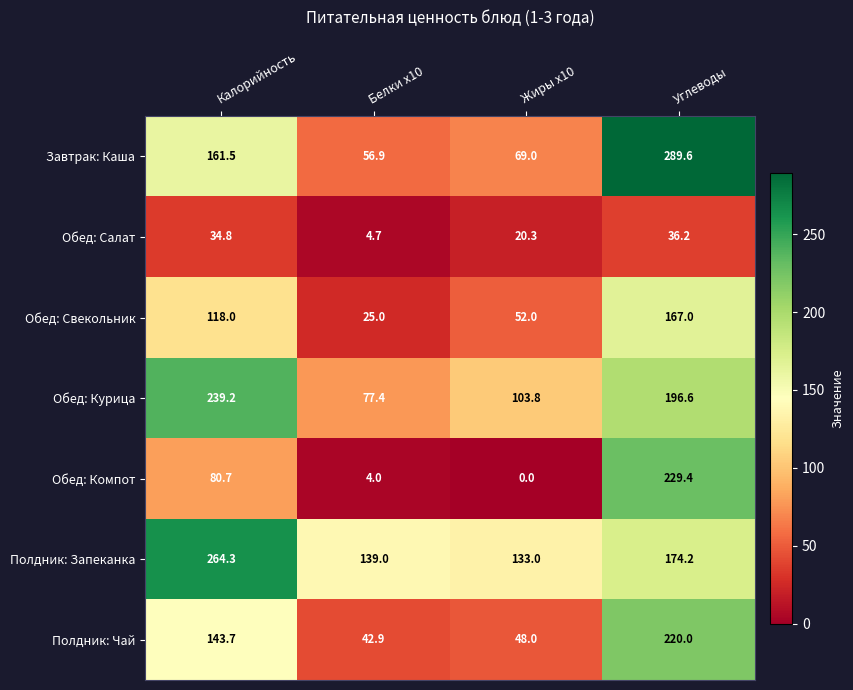

What is the approximate value of Обед: Курица at Жиры x10?

103.8